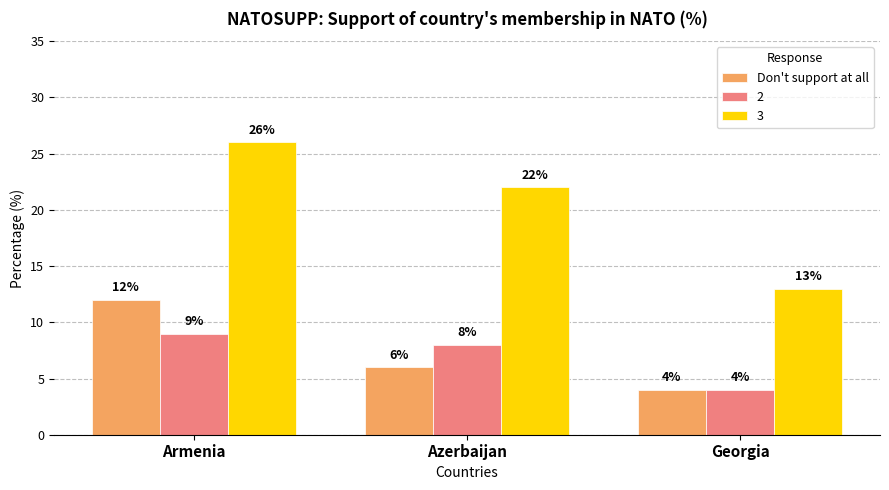

Rank the series by their maximum value, from highest to lowest.

3, Don't support at all, 2